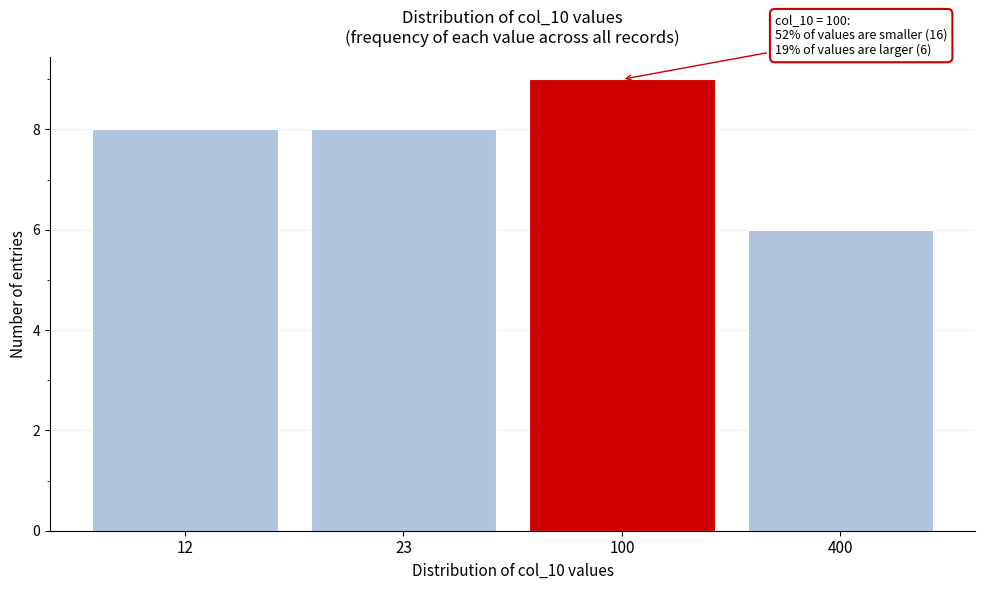

Reading right to left, what are all the values shown in this chart?

6	9	8	8